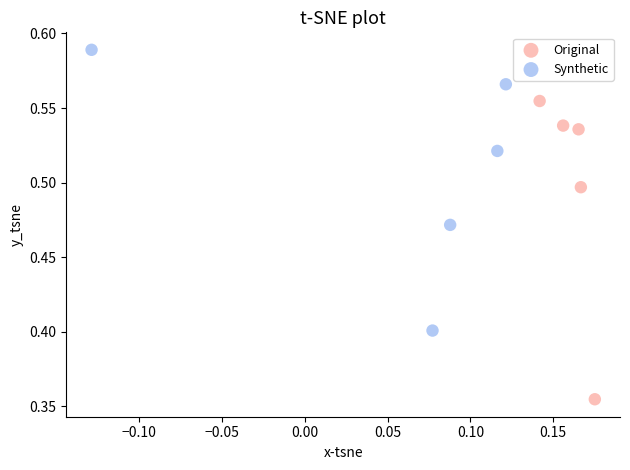

What are all the series names shown in the legend?

Original, Synthetic